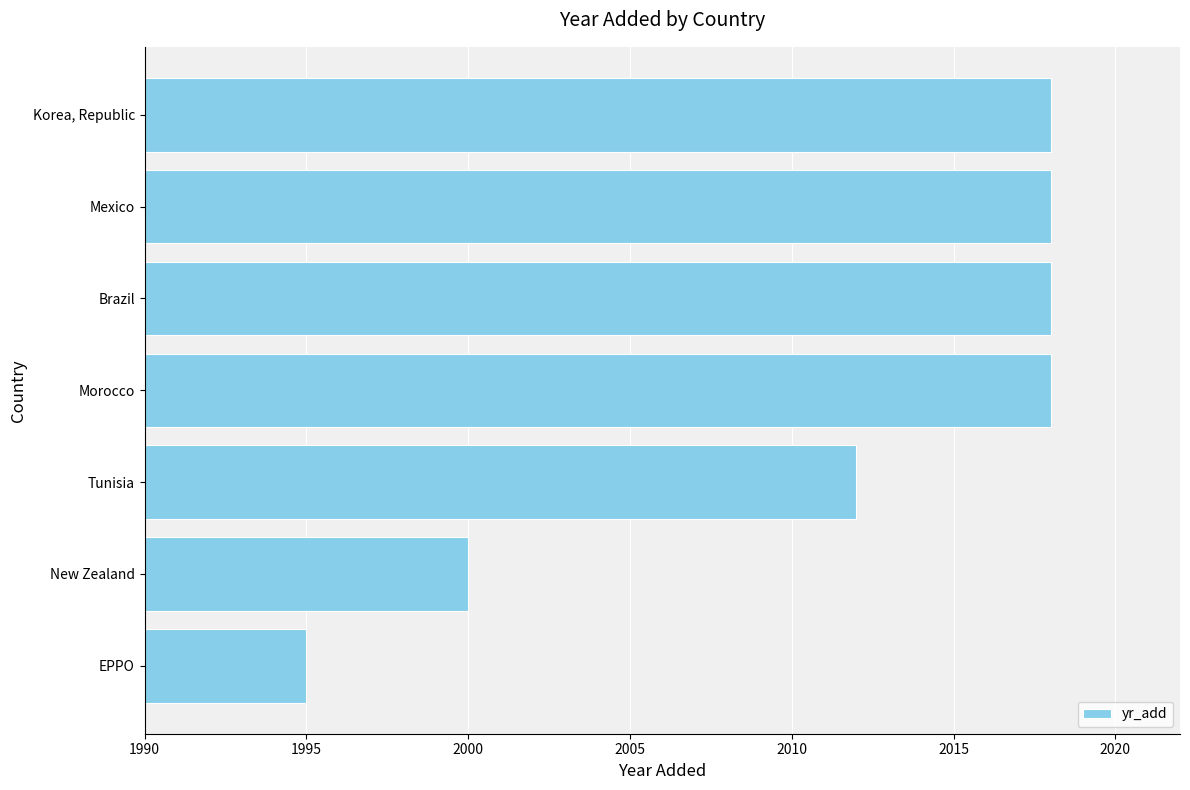

Which category has the lowest value across all series?

EPPO